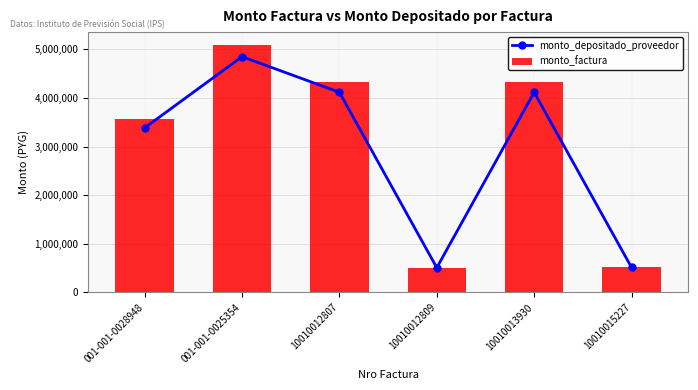

Count the number of categories in the chart.

6